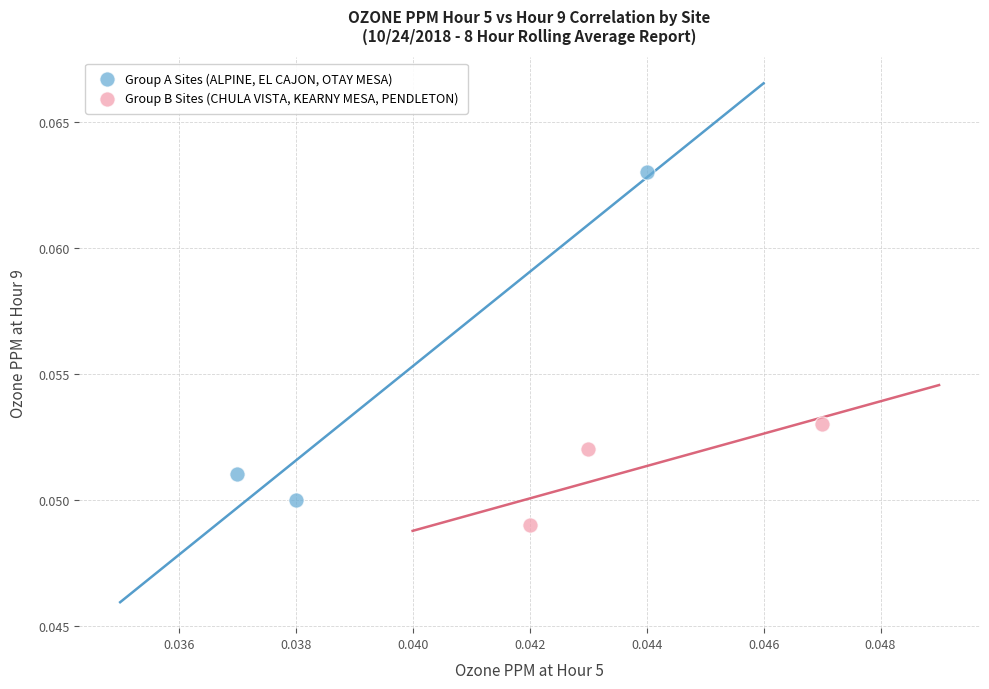

Which series has the largest Y range (max minus min)?

Group A Sites (ALPINE, EL CAJON, OTAY MESA)